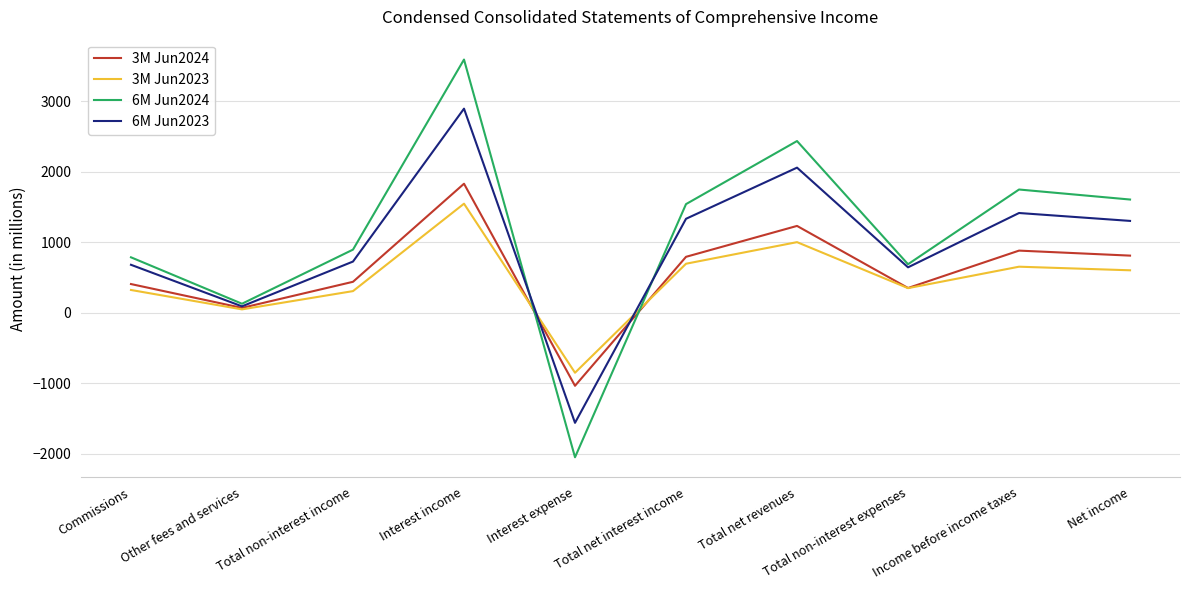

How many positive values does the 6M Jun2023 series have?

9